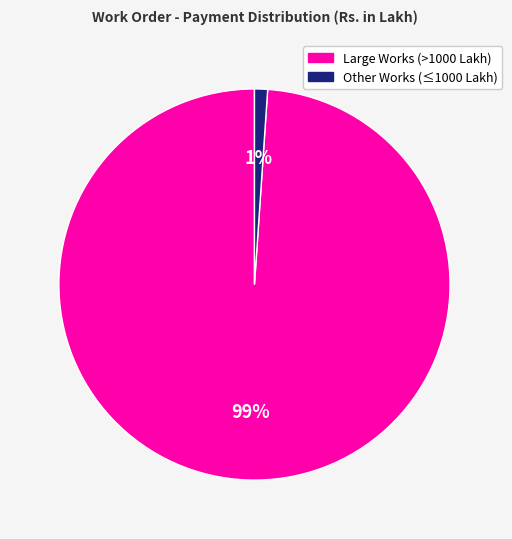

To the nearest percent, what is the difference between the largest and smallest slice percentages?

98%